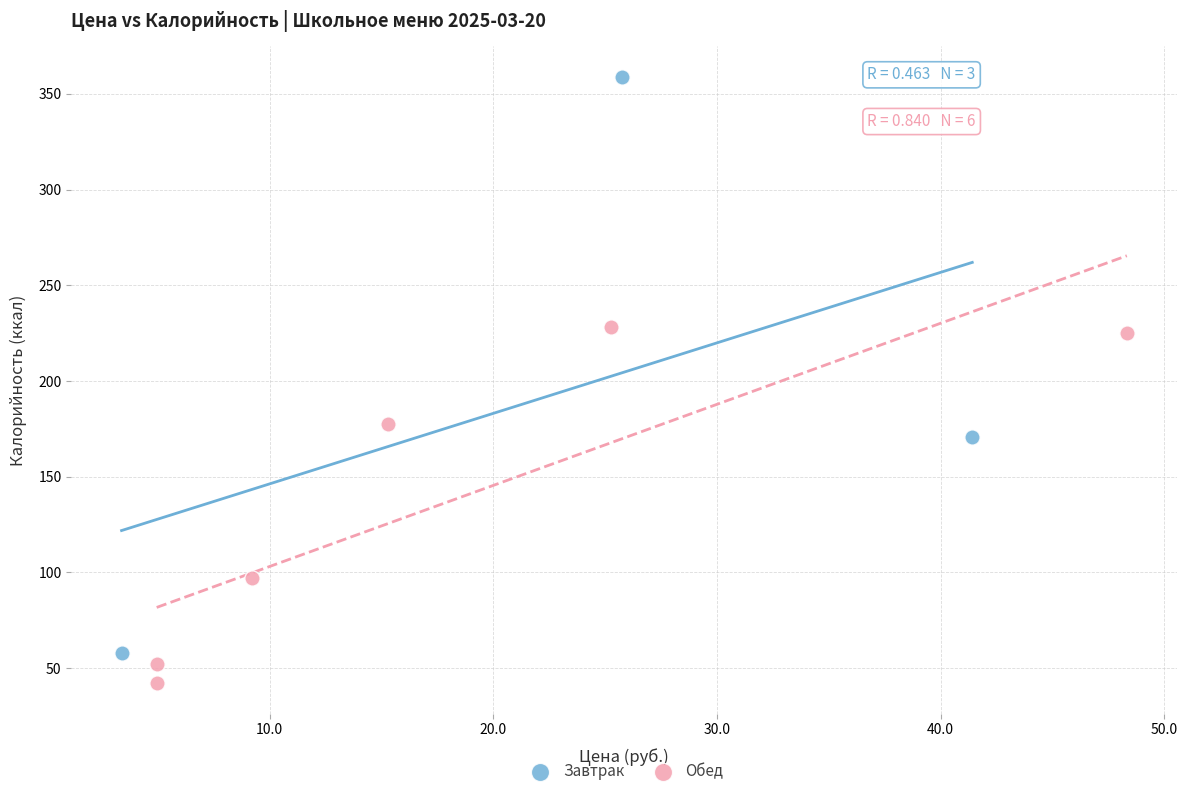

Which series reaches the maximum Y coordinate?

Завтрак